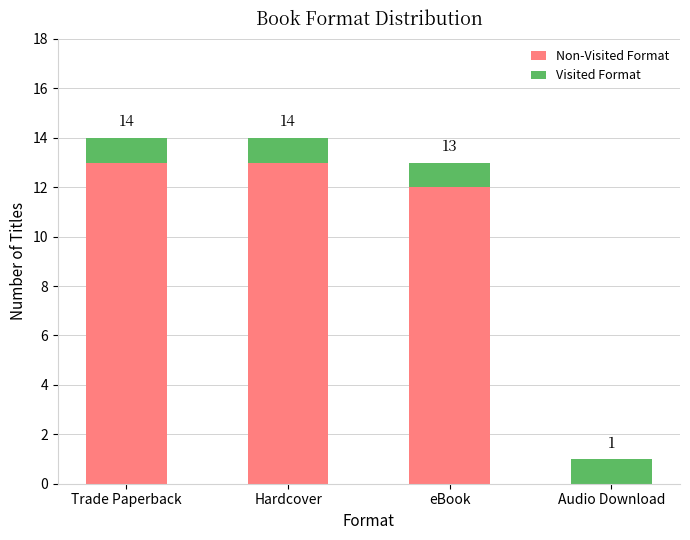

What is the total value across all series at Trade Paperback?

14